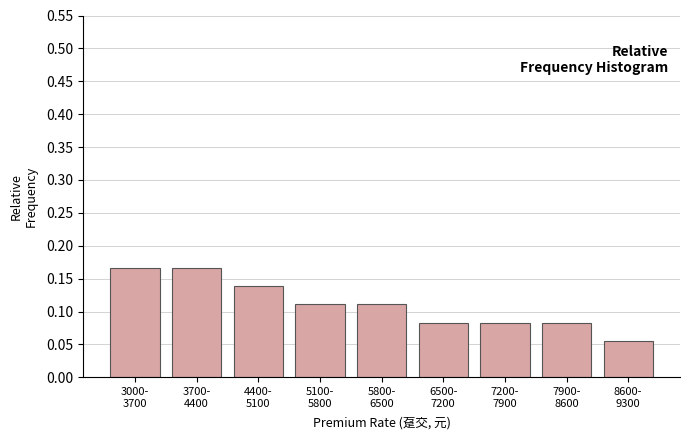

Count the values in the range 0 to 1.

9